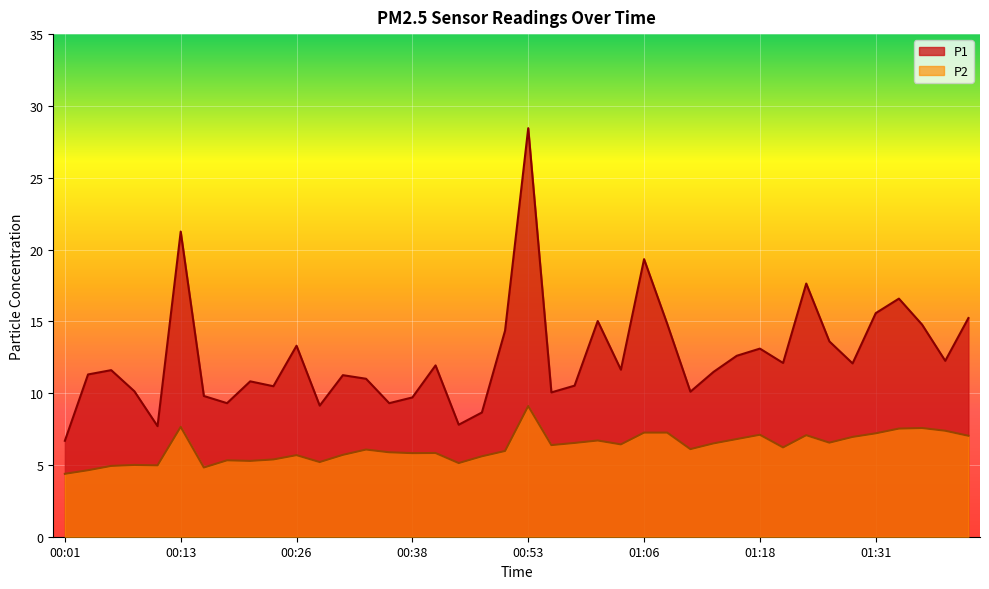

At which category does P1 reach its first local valley?

00:11